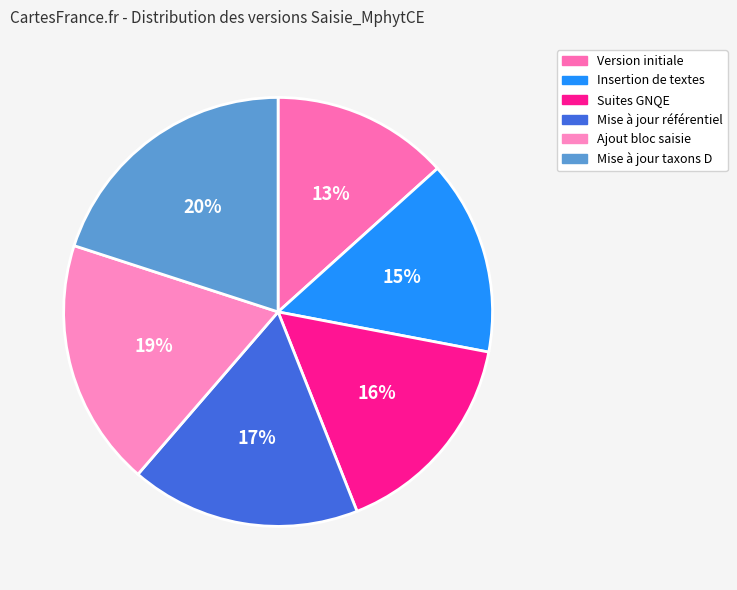

How much of the chart is everything except Mise à jour référentiel?

82.7%